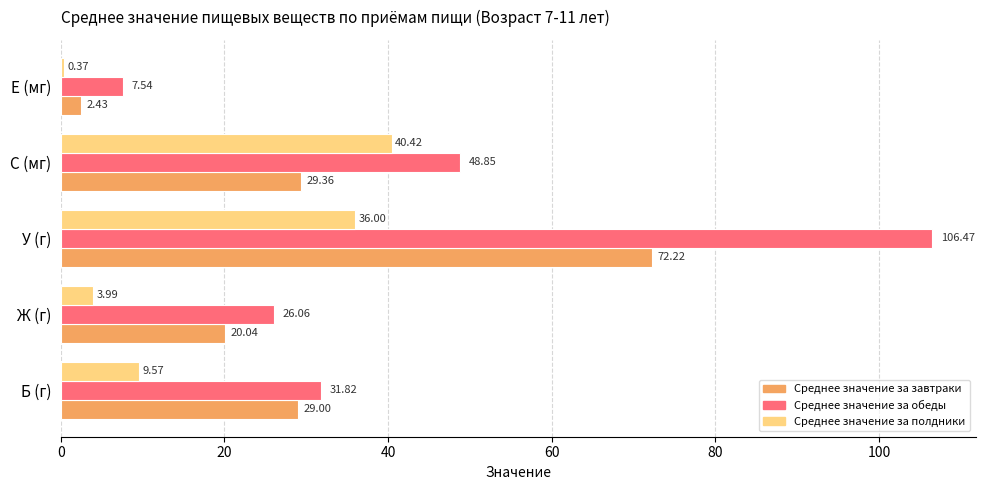

At which category is the sum across all series the highest?

У (г)